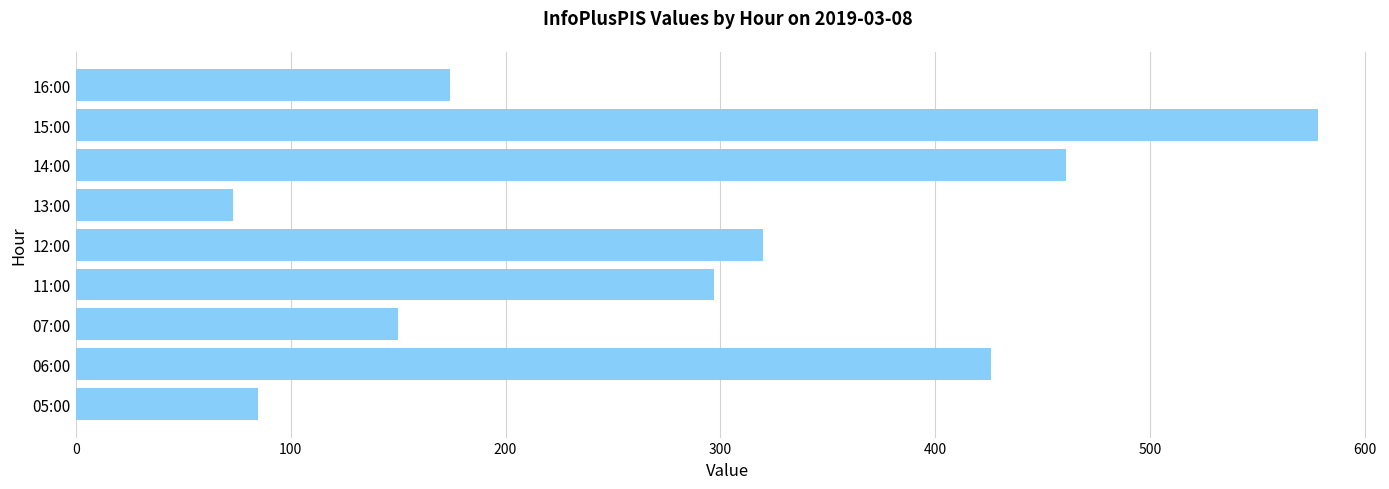

List the labels in order of value, largest first.

15:00, 14:00, 06:00, 12:00, 11:00, 16:00, 07:00, 05:00, 13:00